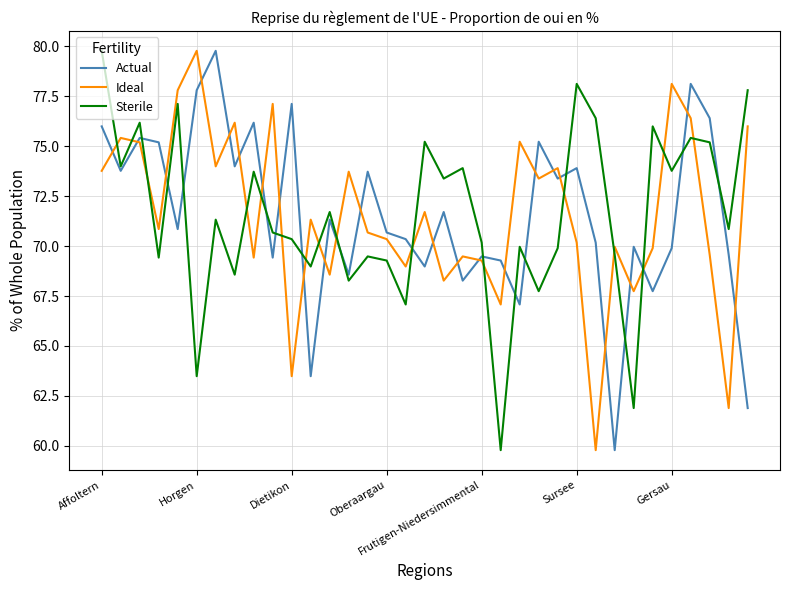

True or false: Sterile and Ideal cross at least once.

True